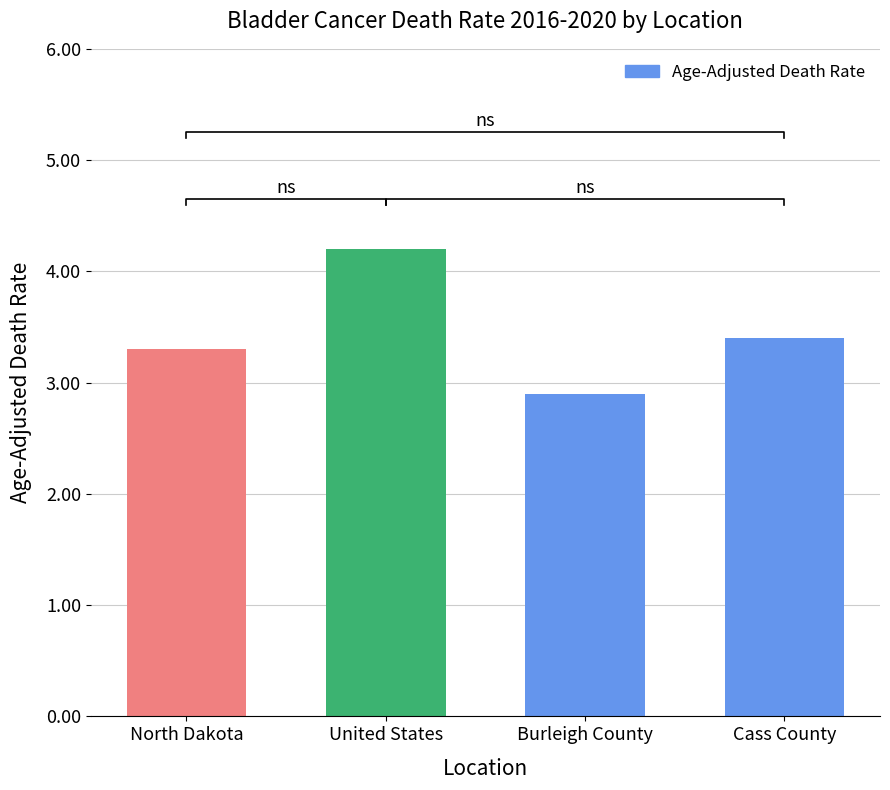

List the labels in order of value, smallest first.

Burleigh County, North Dakota, Cass County, United States